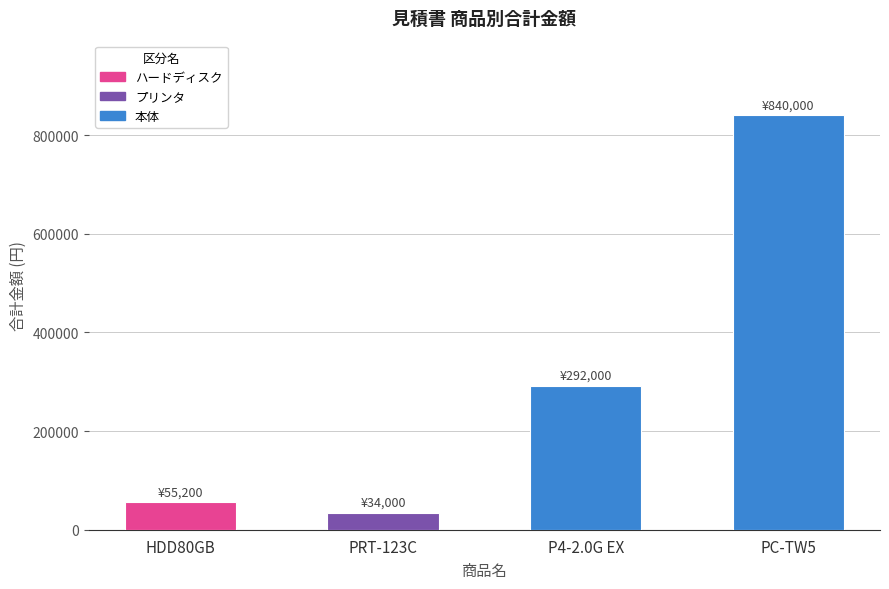

At which label is the value closest to 437000?

P4-2.0G EX